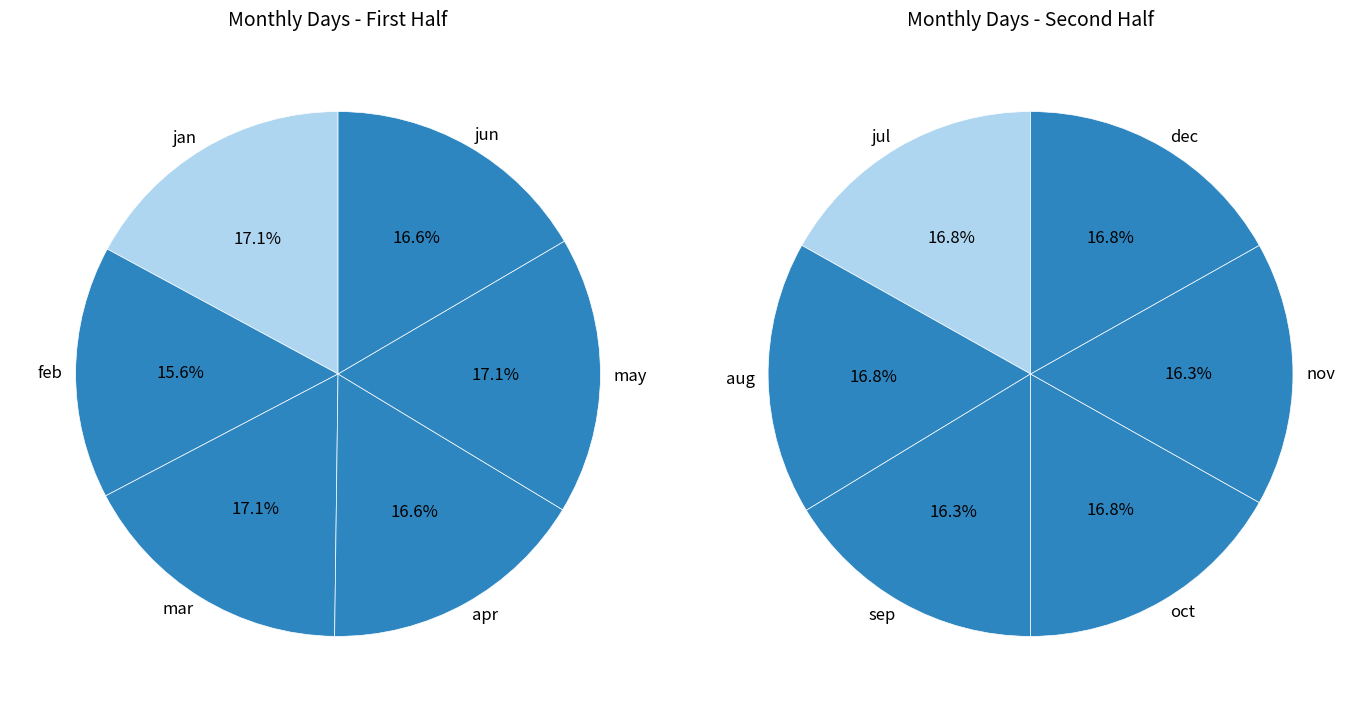

How many slices are in this pie chart?

12